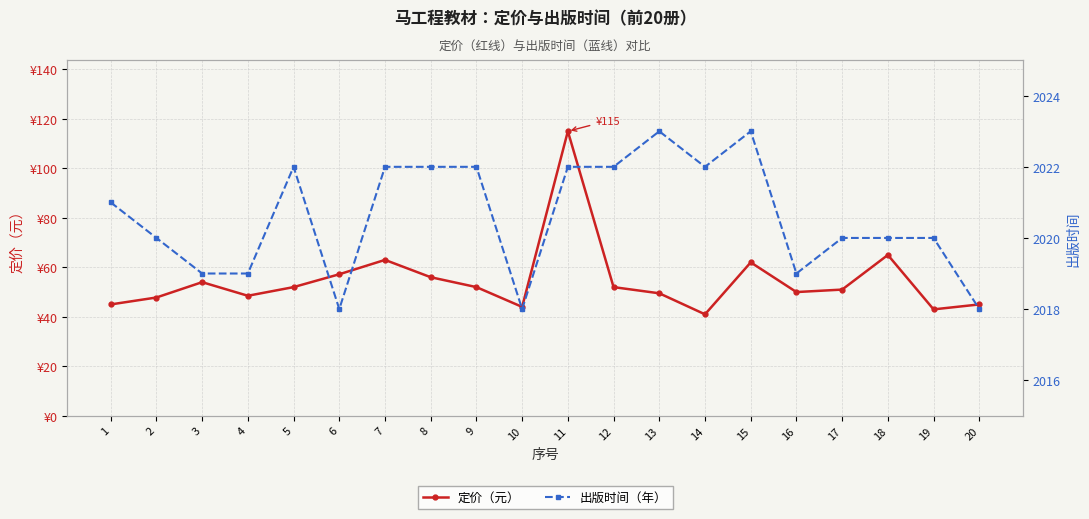

At which label does 定价 reach its peak?

11